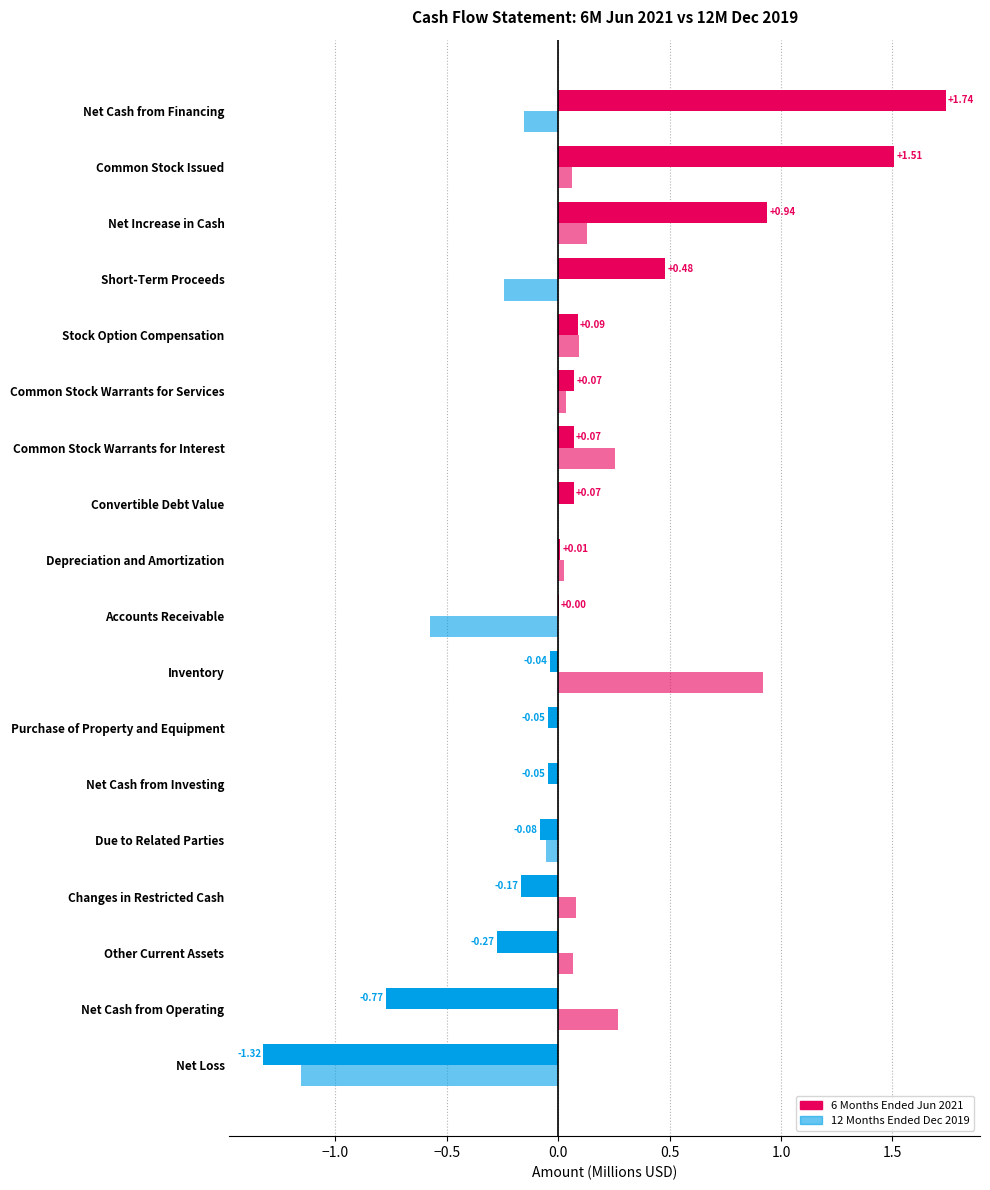

How many series are shown in this chart?

2